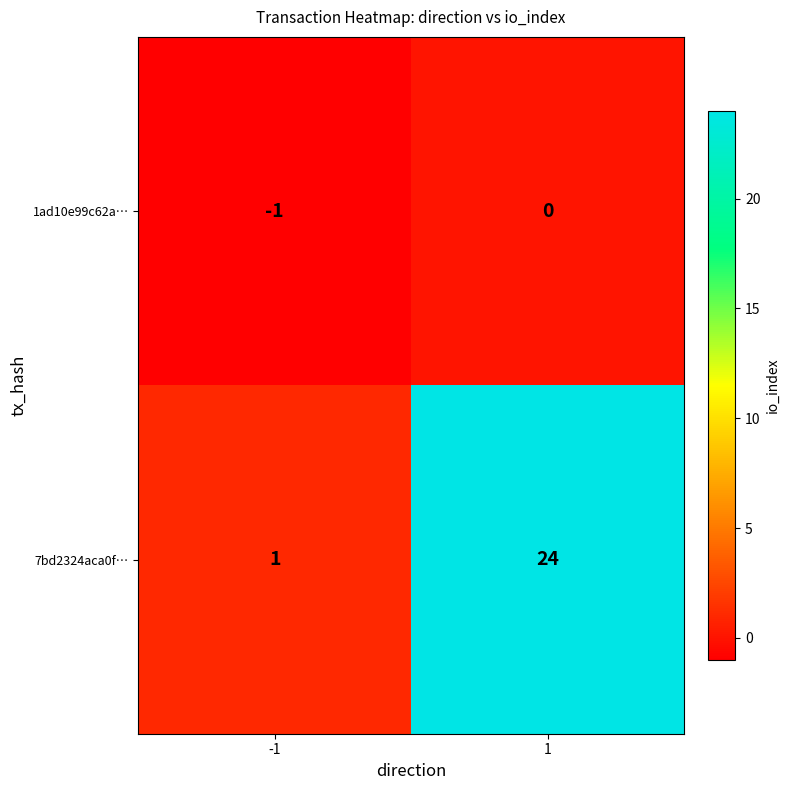

Which series changed the most between -1 and 1?

7bd2324aca0f…